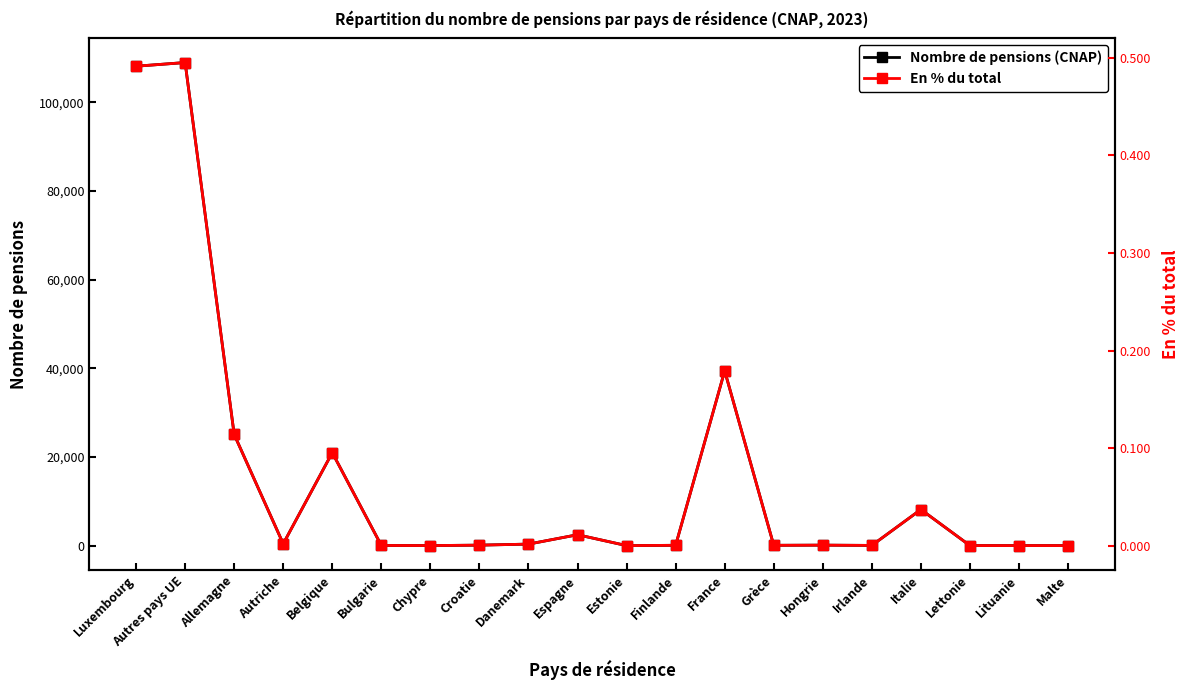

Is it true that En % du total equals 0.0 at Hongrie?

True